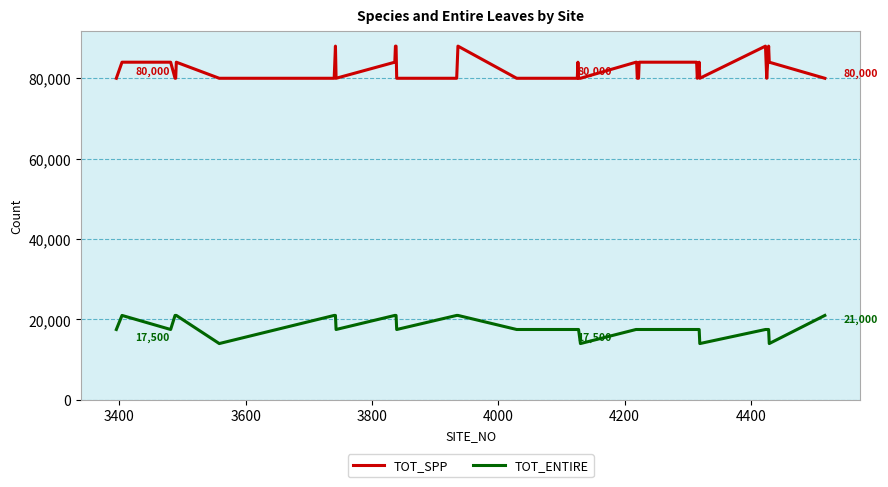

List the series in order of their peak value, highest first.

TOT_SPP, TOT_ENTIRE